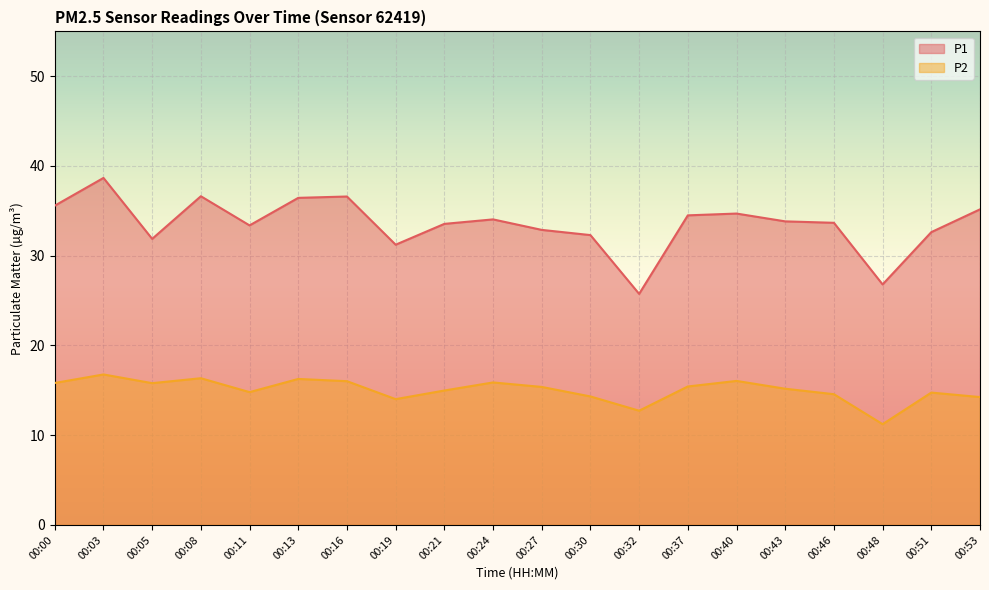

Reading left to right, extract all data points from this chart.

P1: 00:00=35.6	00:03=38.7	00:05=31.9	00:08=36.6	00:11=33.4	00:13=36.5	00:16=36.6	00:19=31.2	00:21=33.5	00:24=34.0	00:27=32.9	00:30=32.3	00:32=25.8	00:37=34.5	00:40=34.7	00:43=33.8	00:46=33.7	00:48=26.8	00:51=32.6	00:53=35.2
P2: 00:00=15.8	00:03=16.8	00:05=15.8	00:08=16.4	00:11=14.8	00:13=16.3	00:16=16.0	00:19=14.0	00:21=15.0	00:24=15.9	00:27=15.4	00:30=14.3	00:32=12.7	00:37=15.4	00:40=16.1	00:43=15.2	00:46=14.6	00:48=11.2	00:51=14.8	00:53=14.2